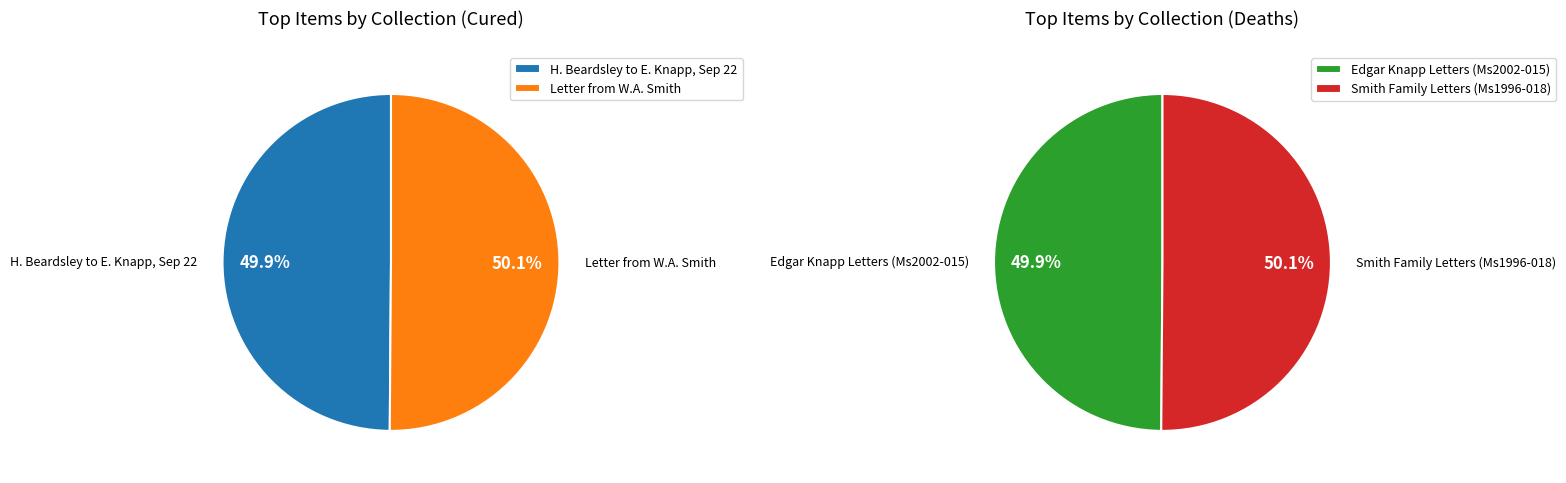

Is it true that Letter from William Alexander Smith is 50% of the pie?

True